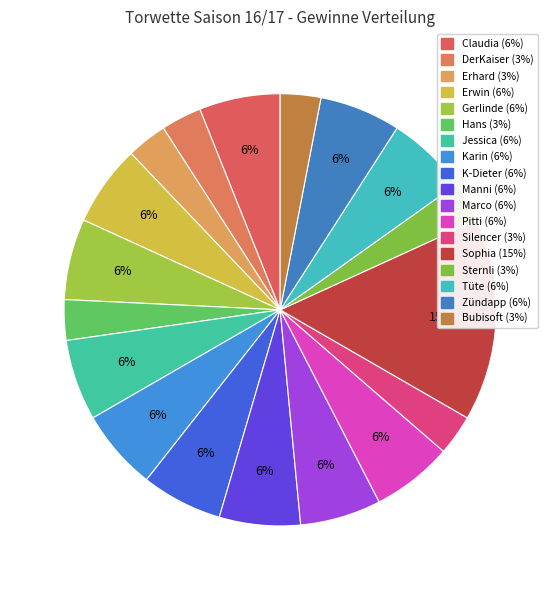

What is the largest slice in the pie chart?

Sophia